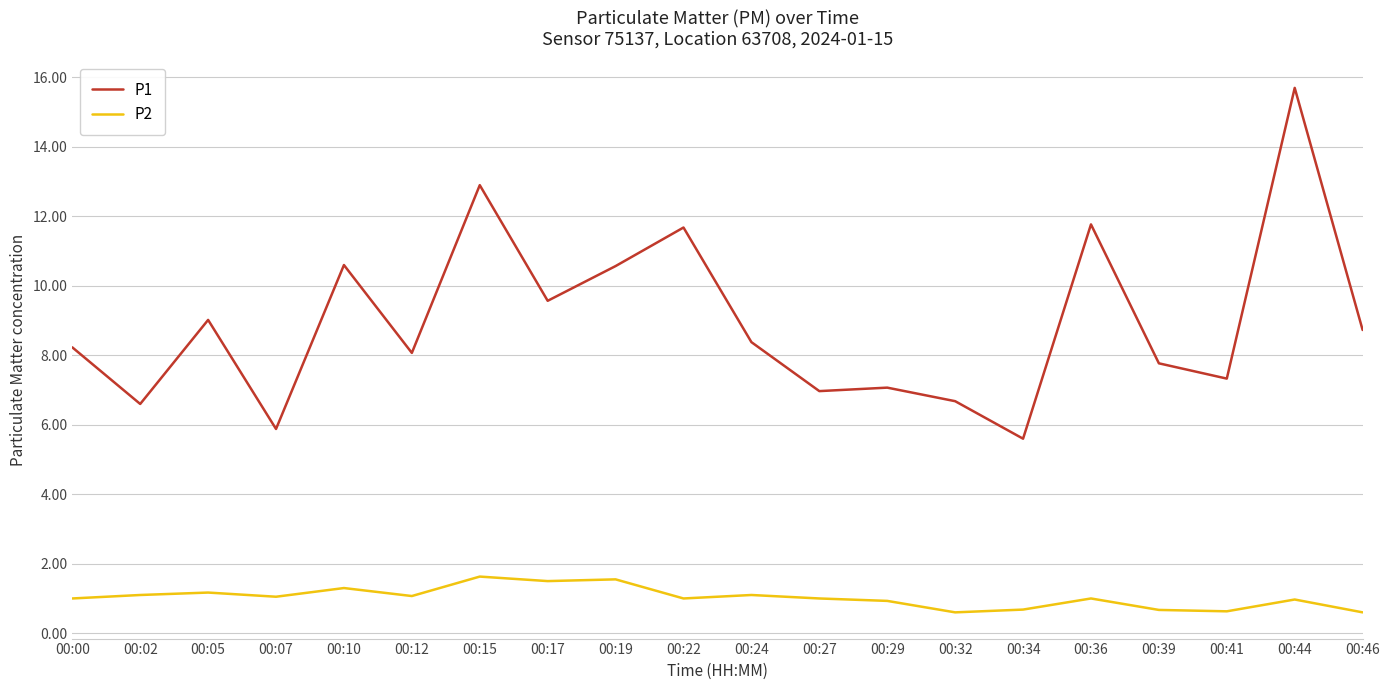

What is the difference between the P2 values at 00:29 and 00:36?

0.1